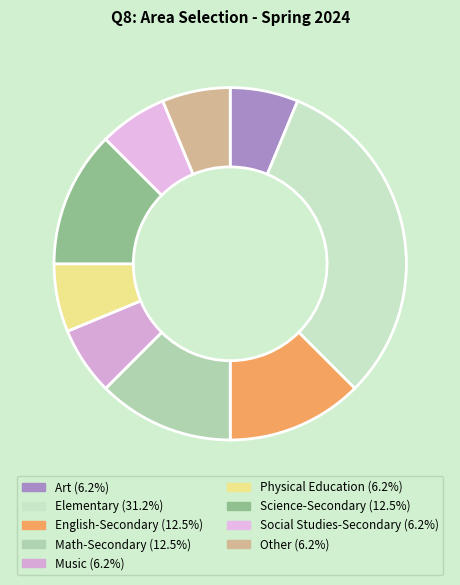

Does Art account for over 50% of the chart?

No